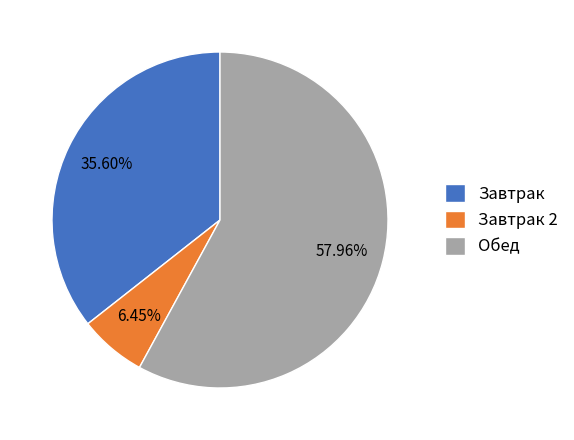

How many segments does this pie chart have?

3